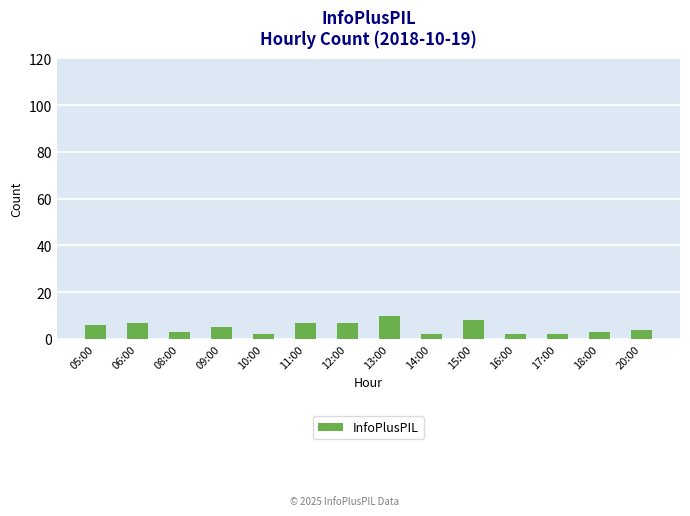

Which has a higher value, 17:00 or 18:00?

18:00